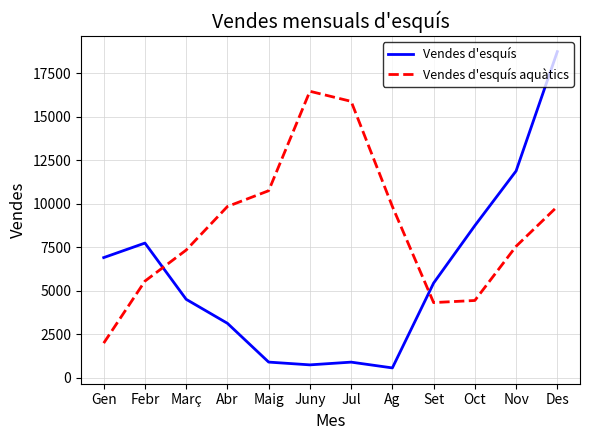

Which category has the highest value across all series?

Des